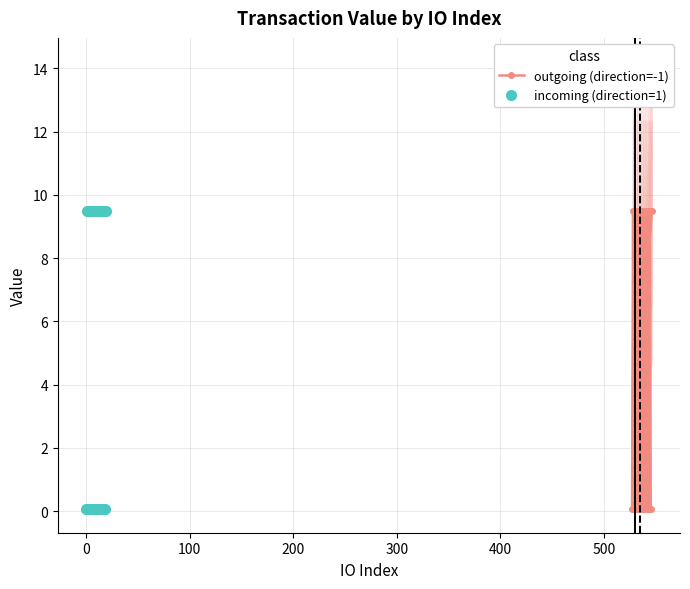

List the series in order of their peak value, highest first.

outgoing (direction=-1), incoming (direction=1)